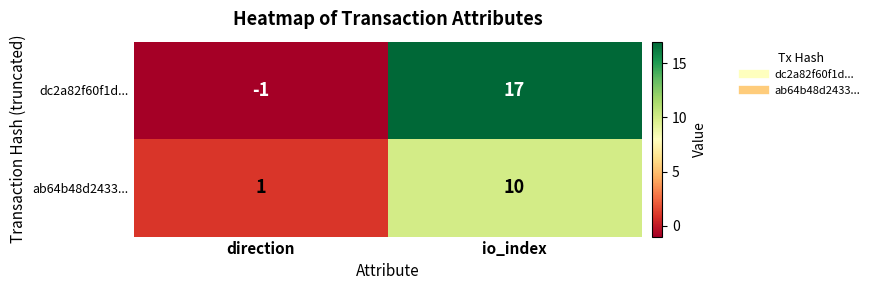

At which category does the chart reach its minimum across all series?

direction